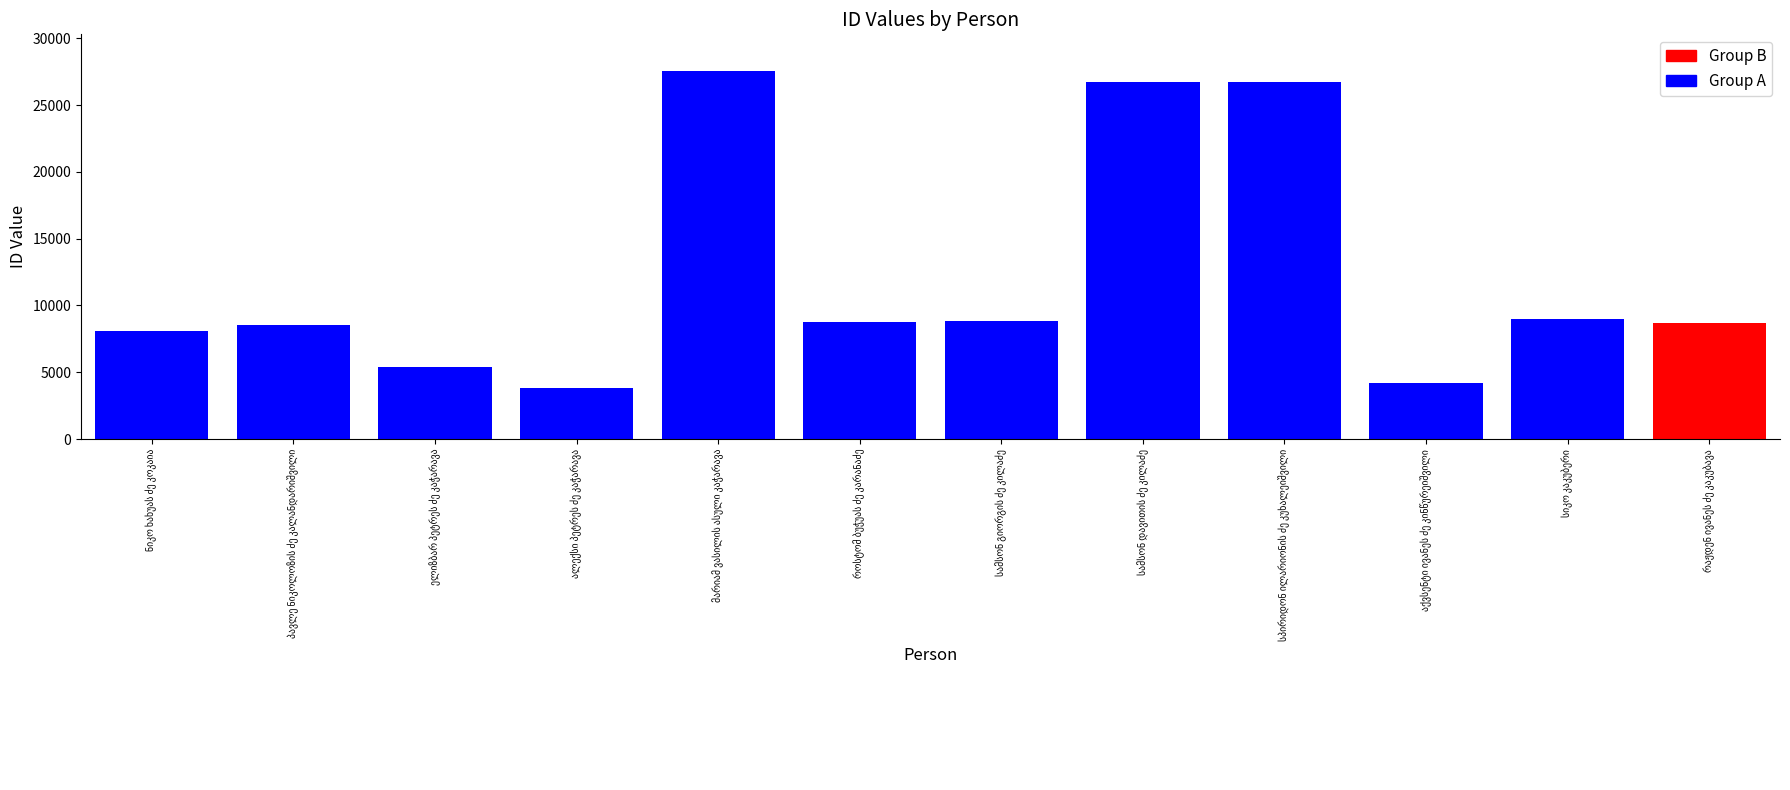

At which label does the data first exceed 8764?

მარიამ ვასილის ასული კაჭარავა